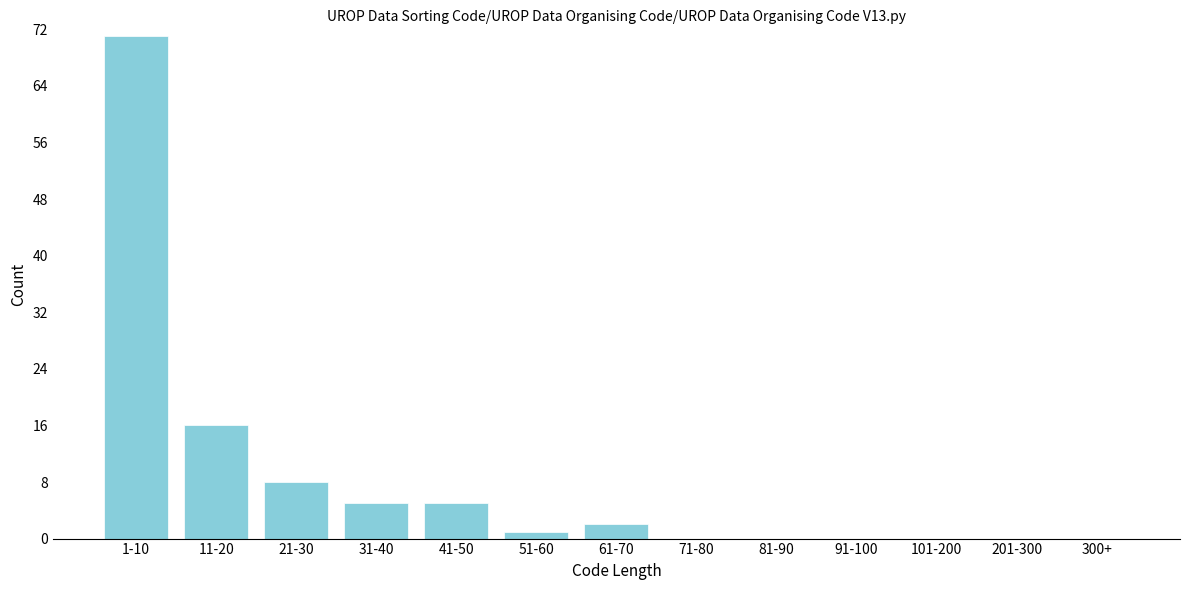

Reading left to right, what are all the values shown in this chart?

1-10=71	11-20=16	21-30=8	31-40=5	41-50=5	51-60=1	61-70=2	71-80=0	81-90=0	91-100=0	101-200=0	201-300=0	300+=0